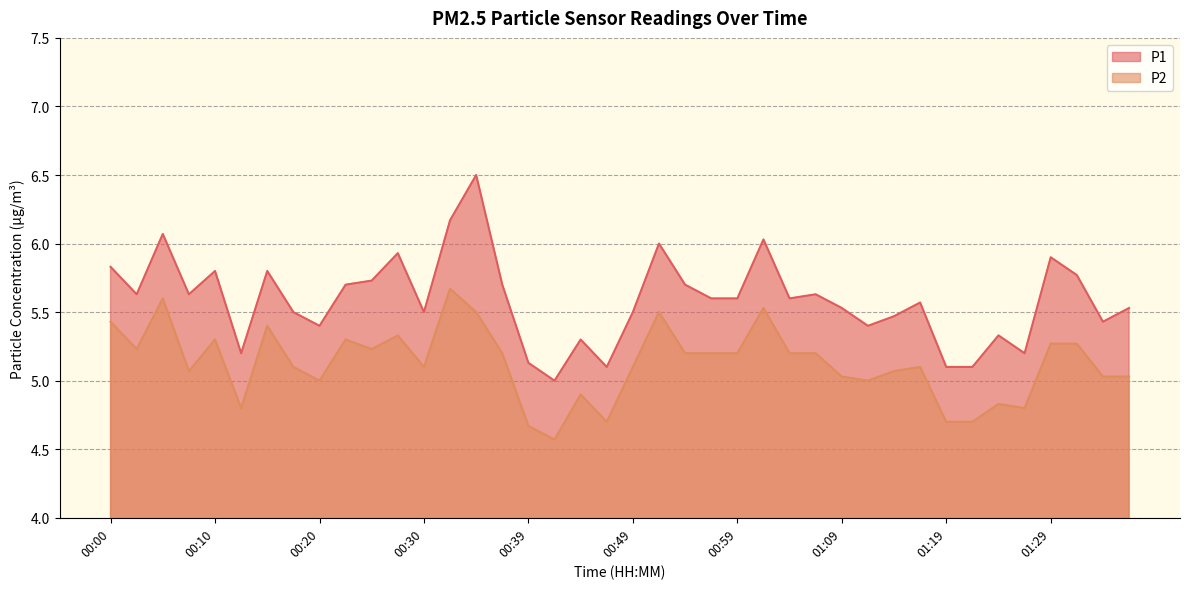

At which label does P2 reach its peak?

00:32